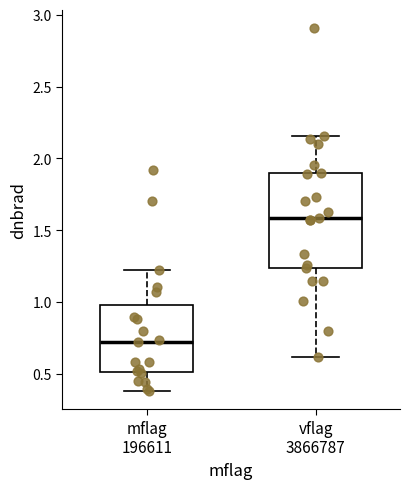

Which box is the tallest, from its lower edge to its upper edge?

vflag 3866787